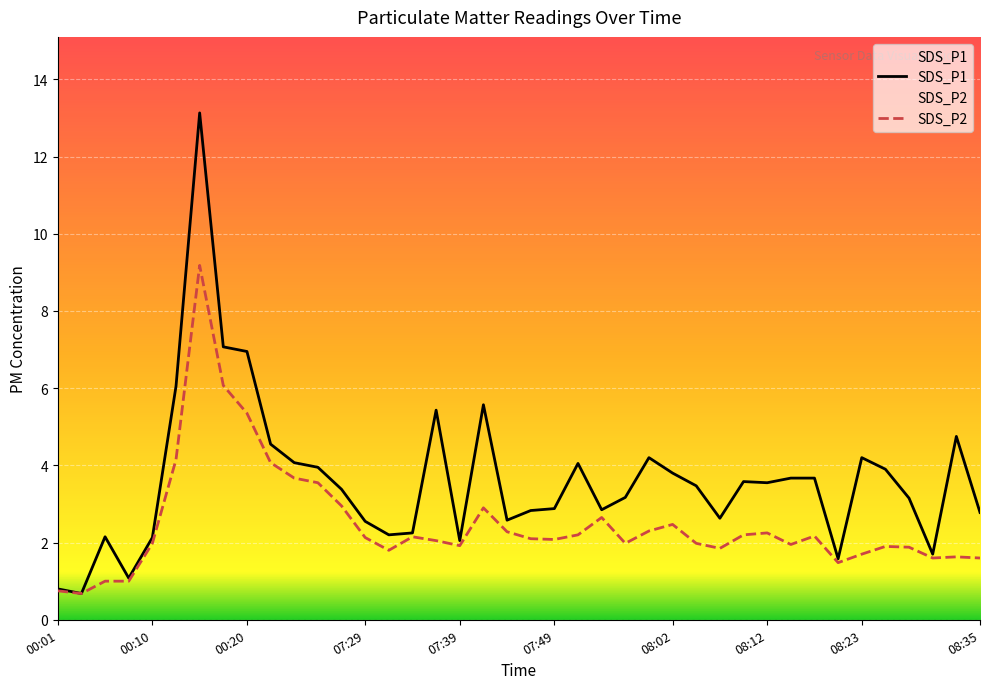

How many distinct data groups are displayed?

2